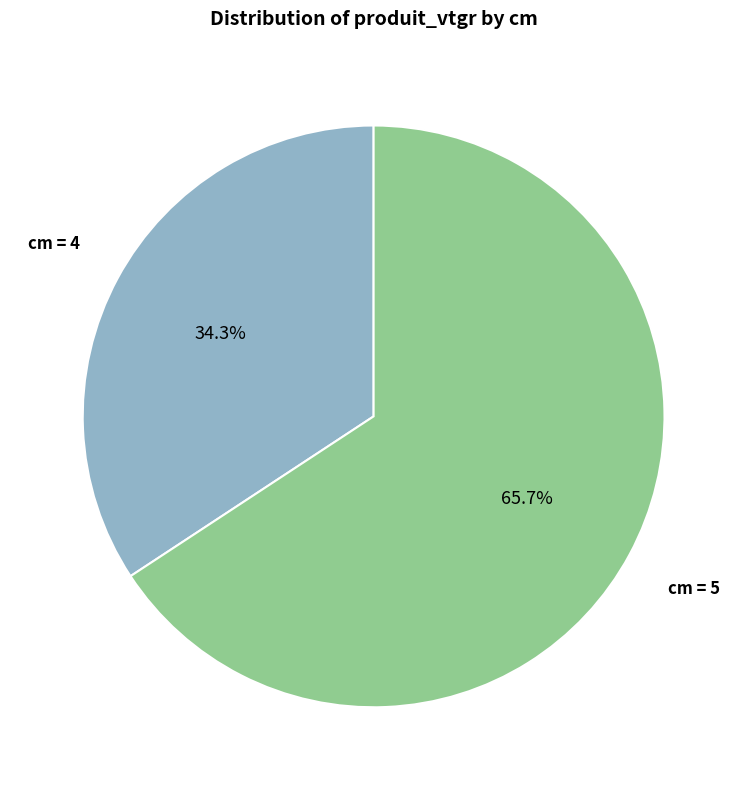

Does cm = 4 represent more than half of the total?

No